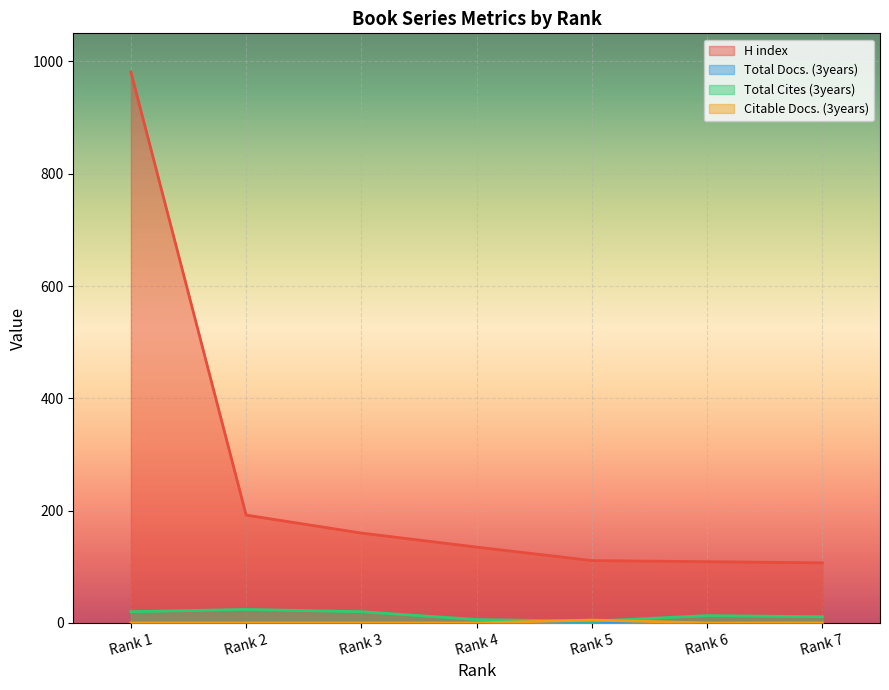

Reading left to right, what are all the values shown in this chart?

H index: Rank 1=981	Rank 2=192	Rank 3=160	Rank 4=135	Rank 5=111	Rank 6=109	Rank 7=107
Total Docs. (3years): Rank 1=0	Rank 2=0	Rank 3=0	Rank 4=0	Rank 5=1	Rank 6=0	Rank 7=0
Total Cites (3years): Rank 1=20	Rank 2=24	Rank 3=20	Rank 4=6	Rank 5=3	Rank 6=13	Rank 7=11
Citable Docs. (3years): Rank 1=0	Rank 2=0	Rank 3=0	Rank 4=0	Rank 5=5	Rank 6=0	Rank 7=0